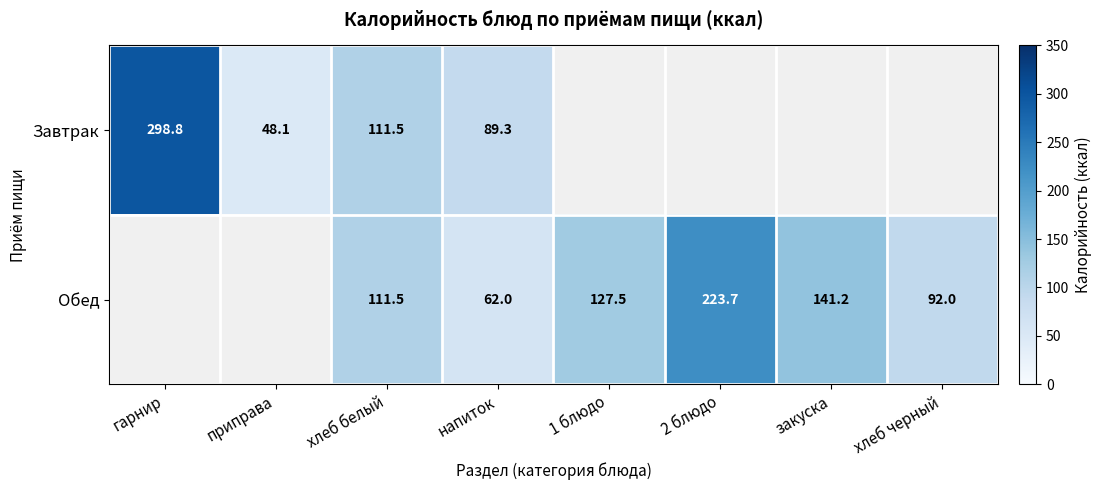

At how many categories does at least one series exceed 201?

2